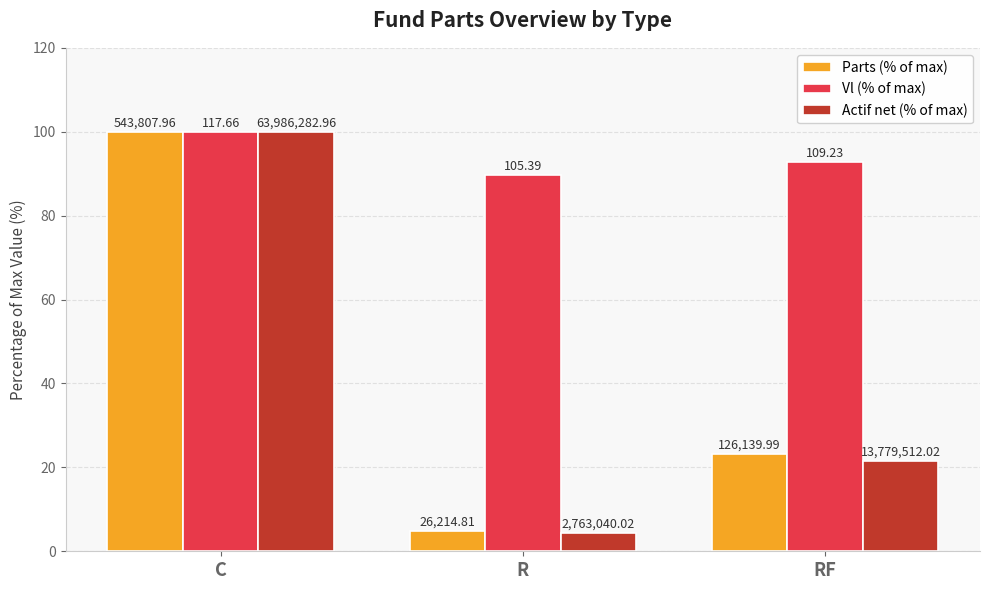

What is the label of the 2nd bar from the right?

R